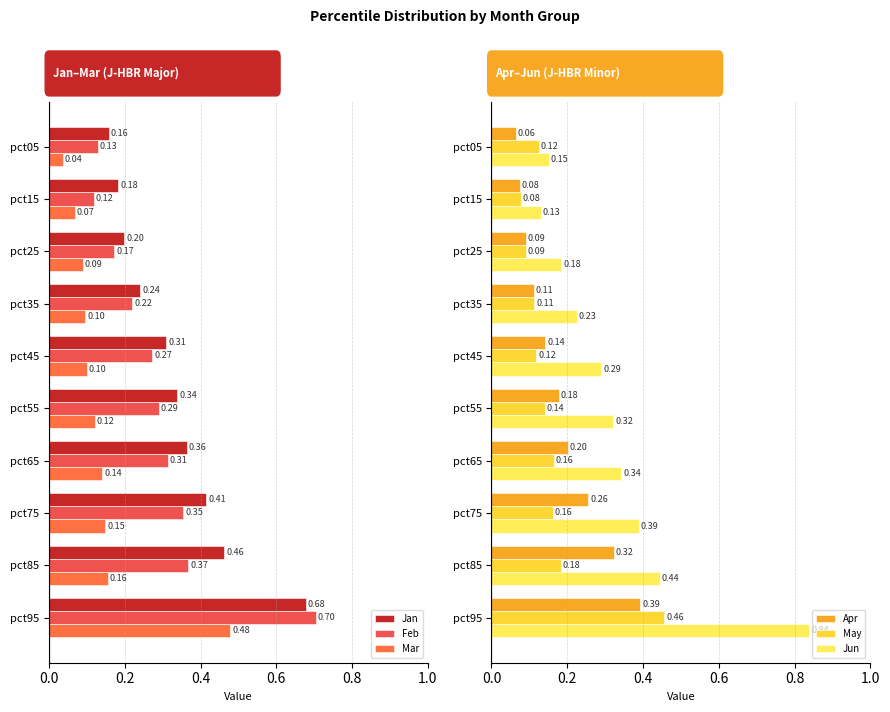

Reading left to right, what are all the values shown in this chart?

Jan: 0.2	0.2	0.2	0.2	0.3	0.3	0.4	0.4	0.5	0.7
Feb: 0.1	0.1	0.2	0.2	0.3	0.3	0.3	0.4	0.4	0.7
Mar: 0.0	0.1	0.1	0.1	0.1	0.1	0.1	0.1	0.2	0.5
Apr: 0.1	0.1	0.1	0.1	0.1	0.2	0.2	0.3	0.3	0.4
May: 0.1	0.1	0.1	0.1	0.1	0.1	0.2	0.2	0.2	0.5
Jun: 0.2	0.1	0.2	0.2	0.3	0.3	0.3	0.4	0.4	0.8